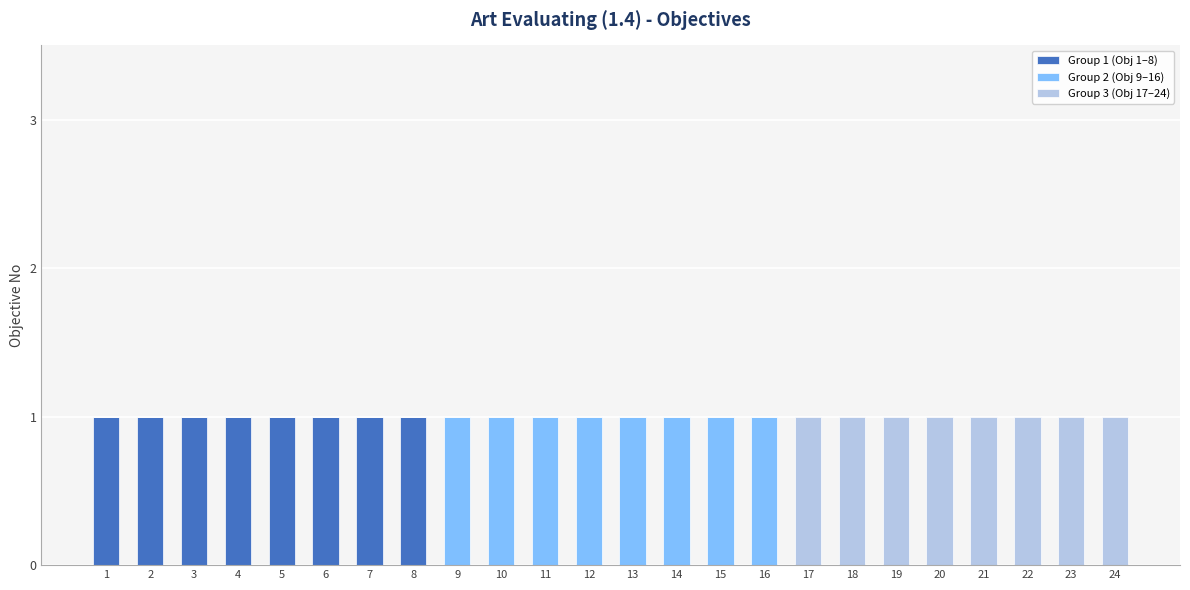

What is the difference between the Group 1 (Obj 1–8) values at 8 and 22?

1